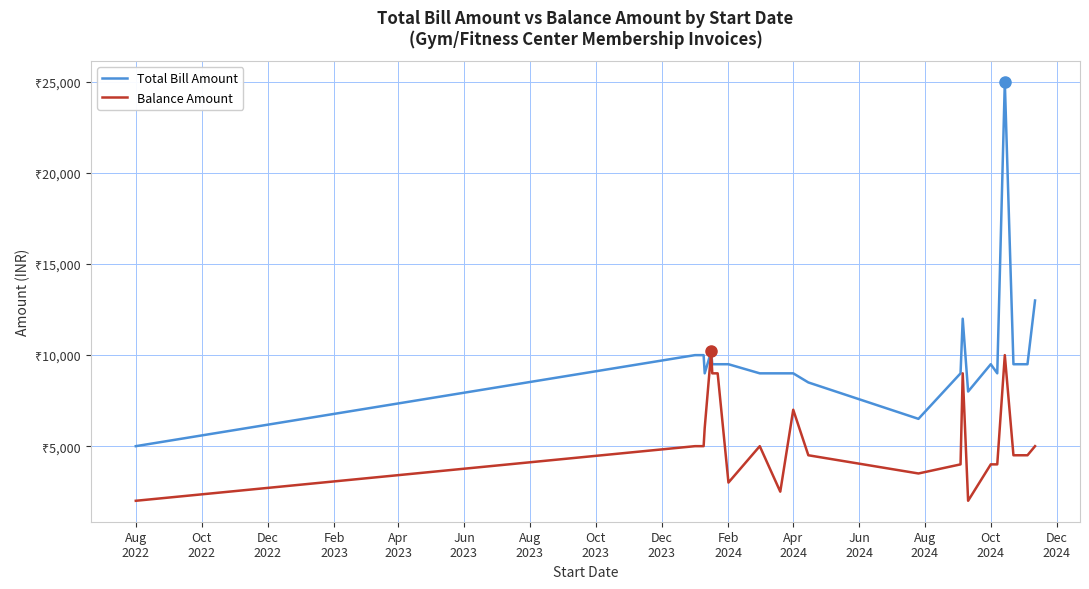

Does the chart display data point markers on the line(s)?

No